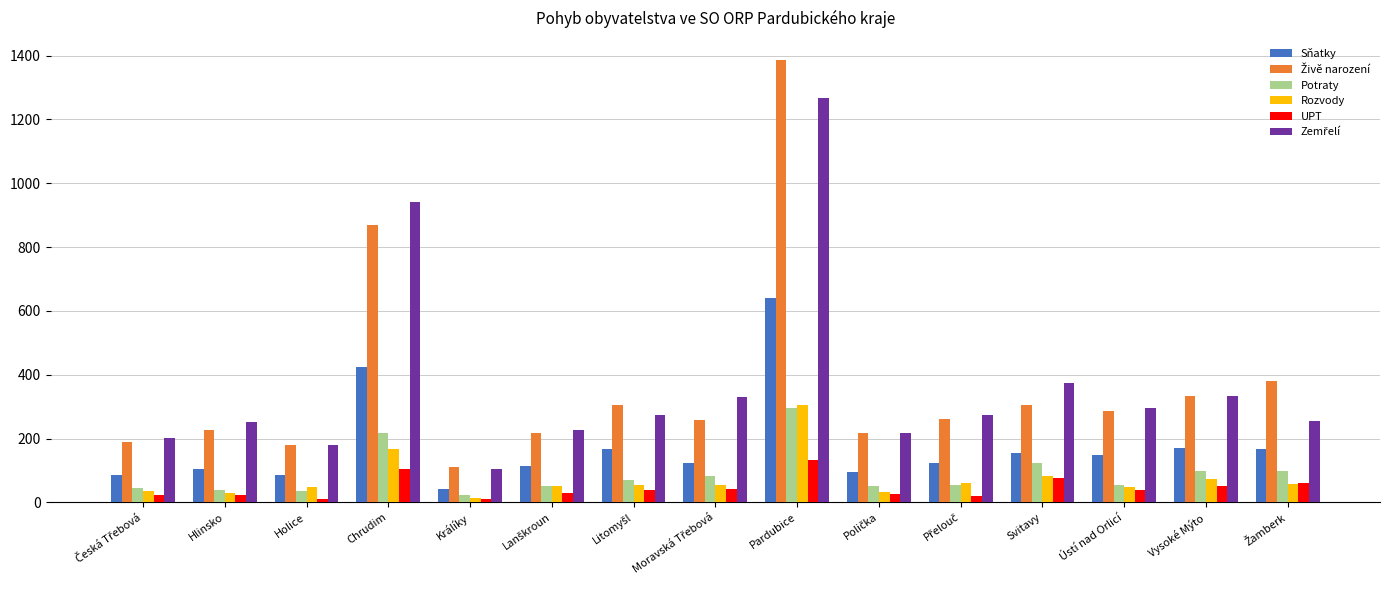

What is the difference between the maximum and minimum values in the Potraty series?

272